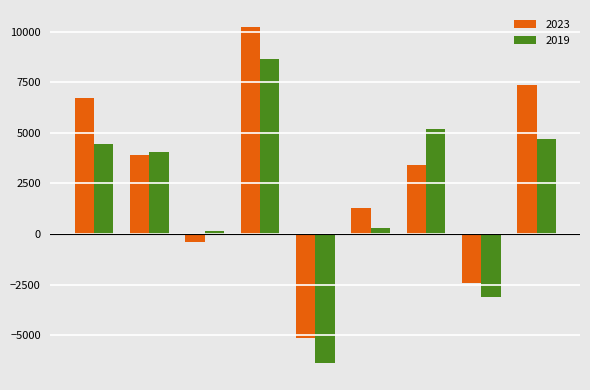

Rank the series by their average value, from lowest to highest.

2019, 2023